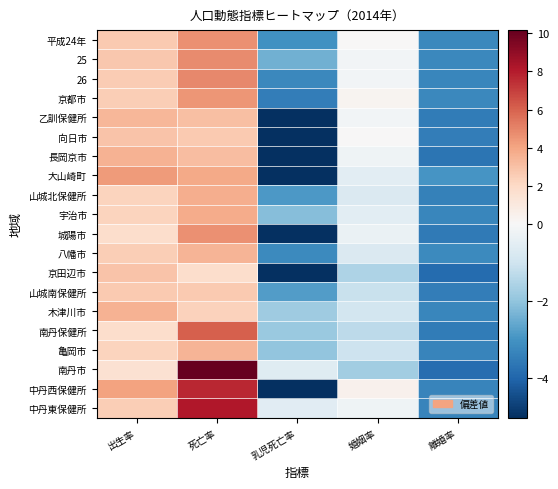

At which category is the sum across all series the highest?

死亡率